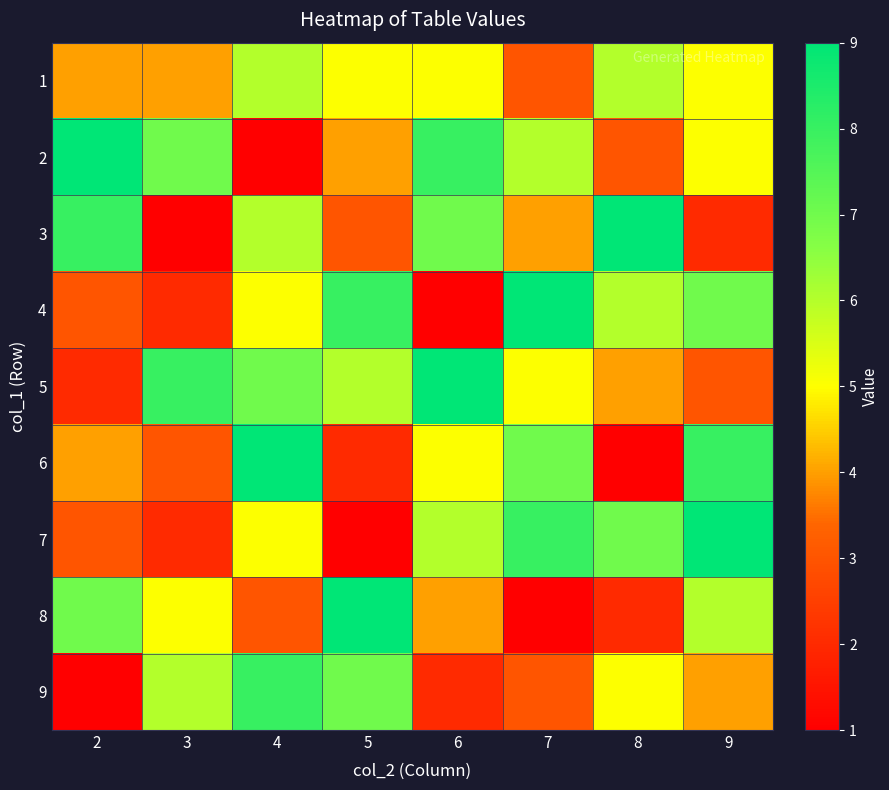

Reading left to right, list all the values displayed in this chart.

1: 2=4	3=4	4=6	5=5	6=5	7=3	8=6	9=5
2: 2=9	3=7	4=1	5=4	6=8	7=6	8=3	9=5
3: 2=8	3=1	4=6	5=3	6=7	7=4	8=9	9=2
4: 2=3	3=2	4=5	5=8	6=1	7=9	8=6	9=7
5: 2=2	3=8	4=7	5=6	6=9	7=5	8=4	9=3
6: 2=4	3=3	4=9	5=2	6=5	7=7	8=1	9=8
7: 2=3	3=2	4=5	5=1	6=6	7=8	8=7	9=9
8: 2=7	3=5	4=3	5=9	6=4	7=1	8=2	9=6
9: 2=1	3=6	4=8	5=7	6=2	7=3	8=5	9=4